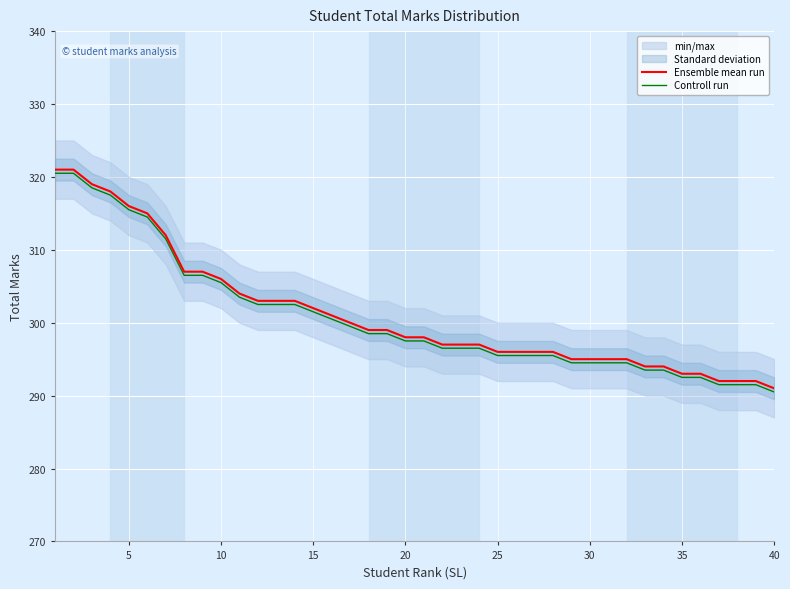

What is the highest value of the Controll run series?

320.5